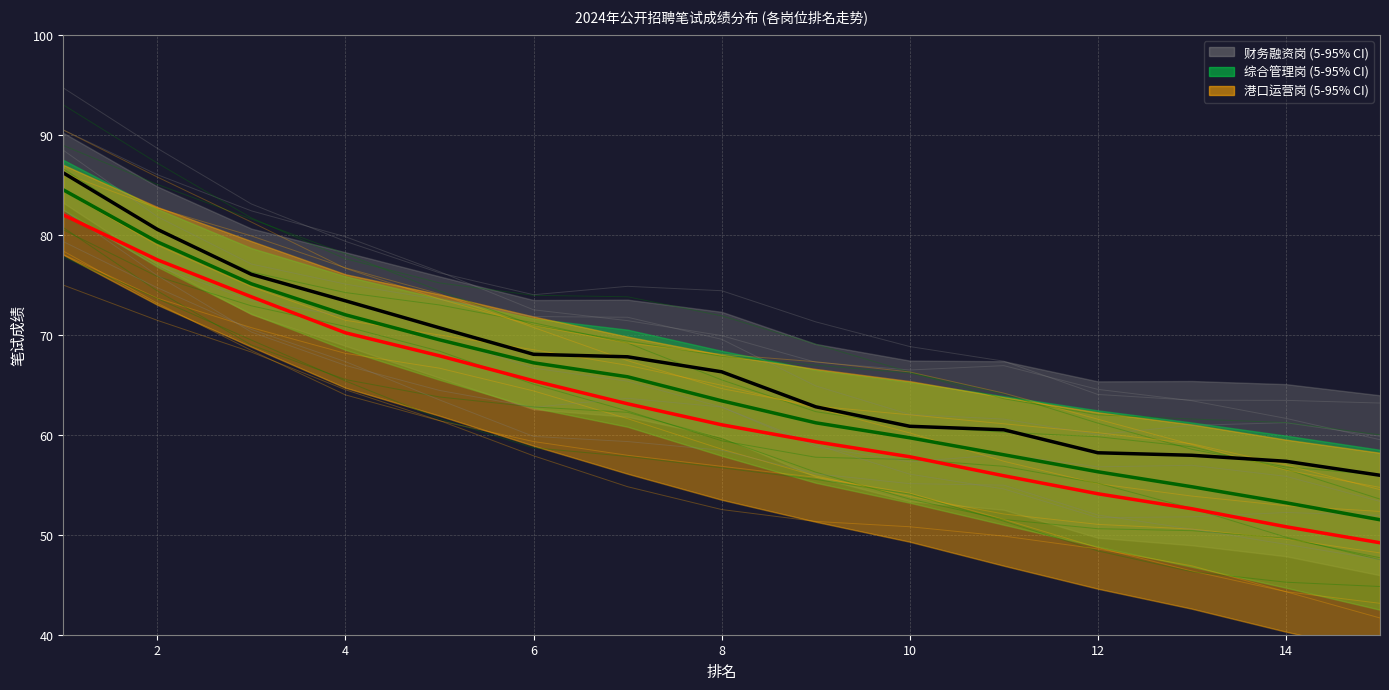

Is the value of 财务融资岗 均值 at 4 greater than the value of 港口运营岗 均值 at 8?

Yes